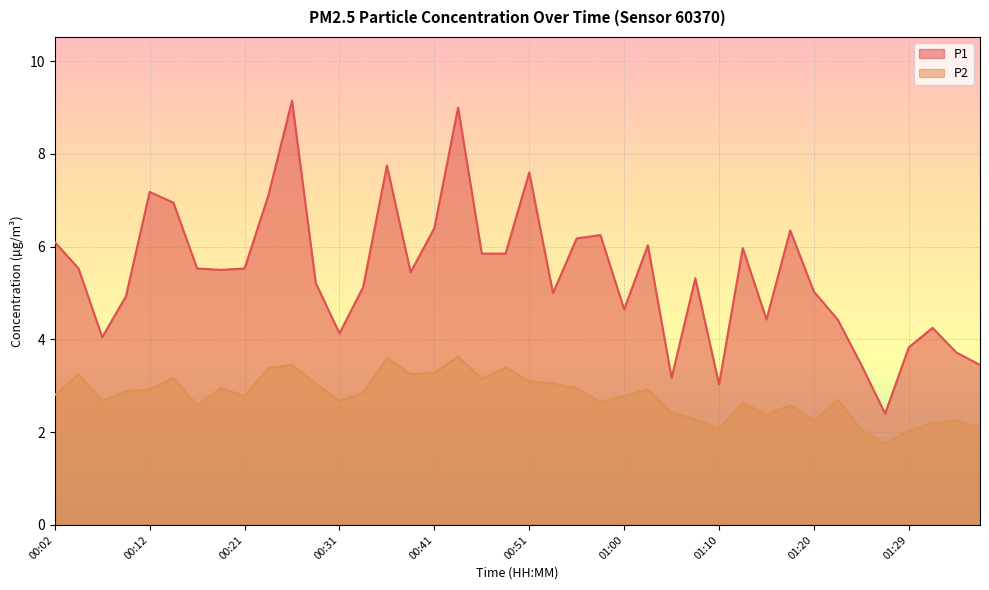

Which category has the lowest value across all series?

01:27